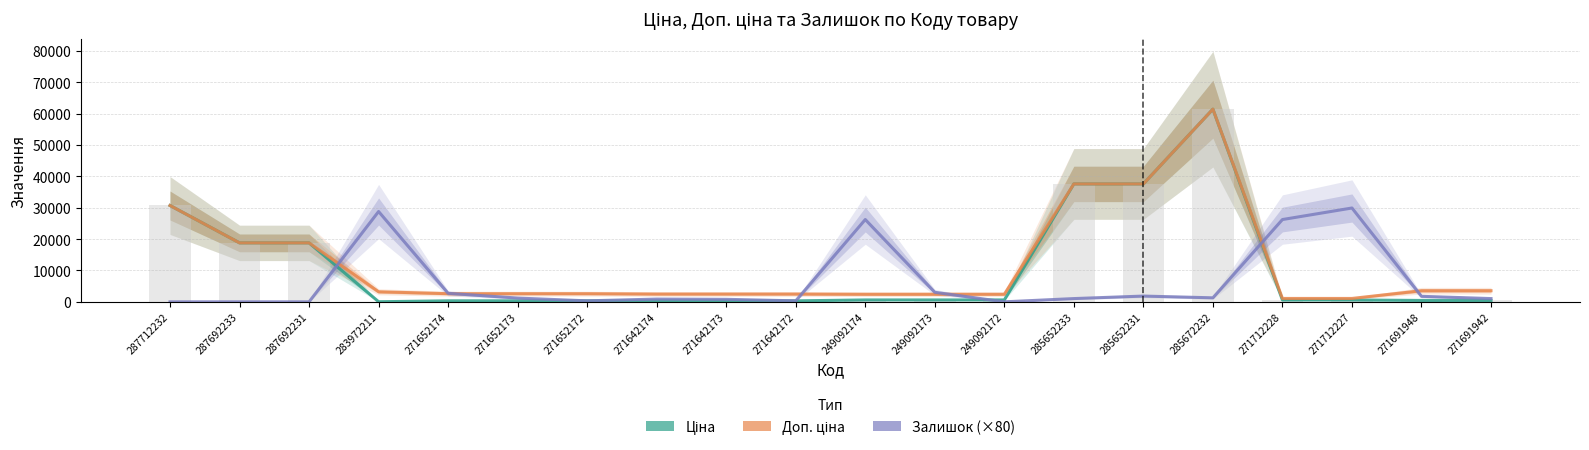

Reading right to left, extract all data points from this chart.

Ціна: 443.1	443.1	589.9	589.9	61434.3	37593.6	37593.6	603.7	603.7	603.7	310.3	310.3	310.3	324.8	324.8	324.8	32.0	18796.8	18796.8	30717.1
Доп. ціна: 3545.0	3545.0	1081.7	1081.7	61434.3	37593.6	37593.6	2414.8	2414.8	2414.8	2482.4	2482.4	2482.4	2598.3	2598.3	2598.3	3205.0	18796.8	18796.8	30717.1
Залишок: 1040.0	1760.0	29920.0	26240.0	1280.0	1840.0	1040.0	0.0	3040.0	26240.0	320.0	800.0	880.0	320.0	1200.0	2720.0	28800.0	0.0	0.0	0.0